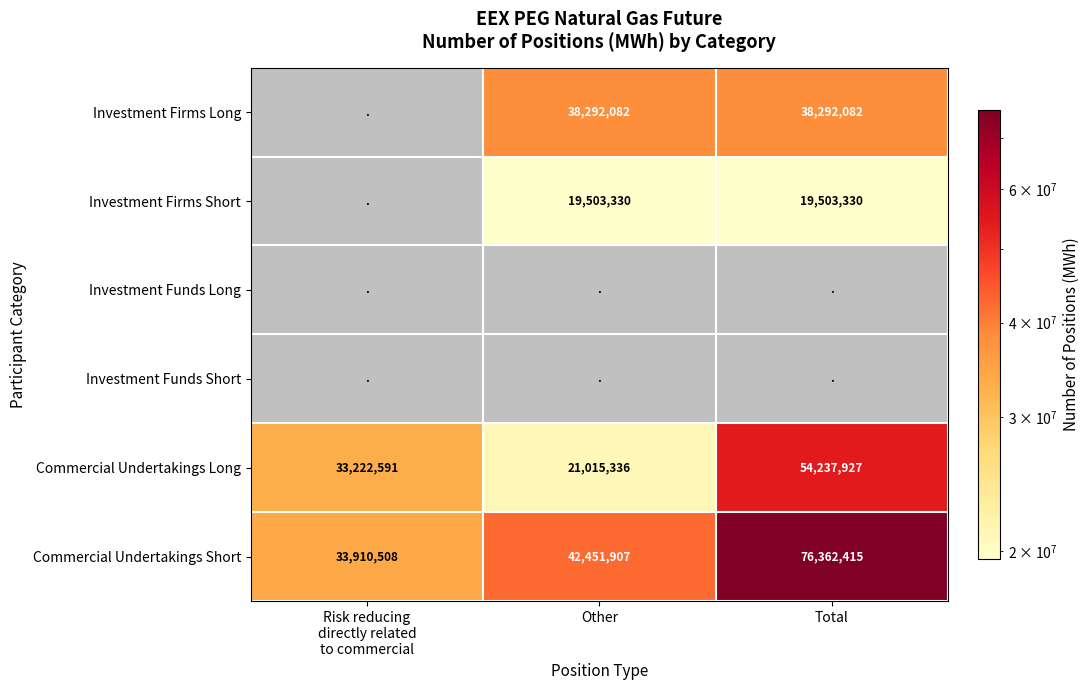

The value of Investment Firms Short at Total is 33873210. True or false?

False